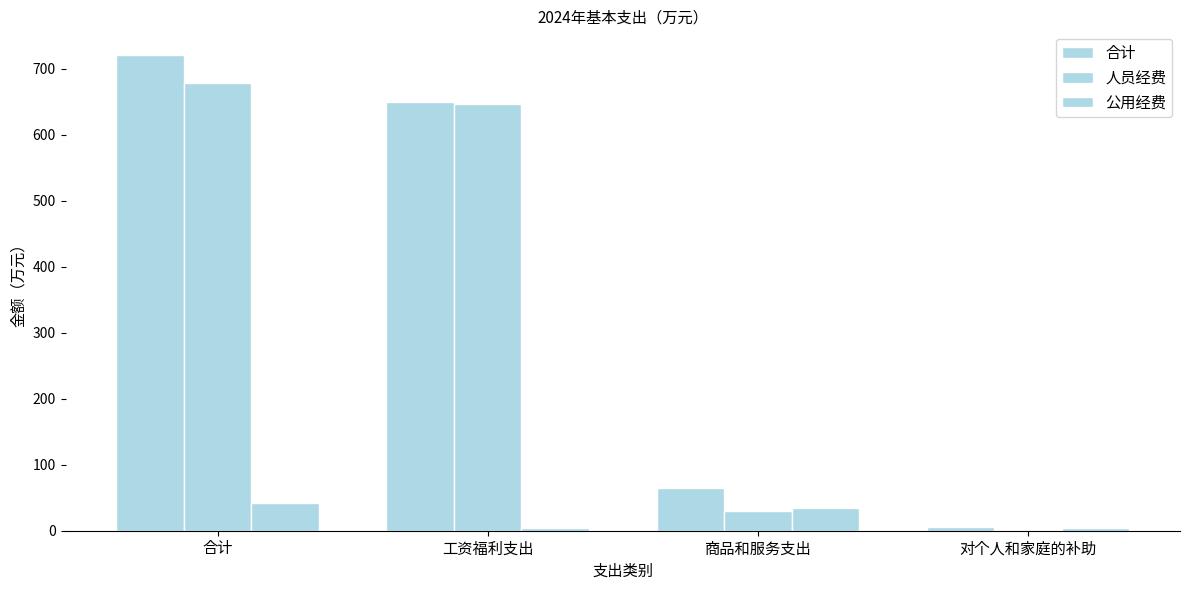

Which label corresponds to the largest value in the chart?

合计